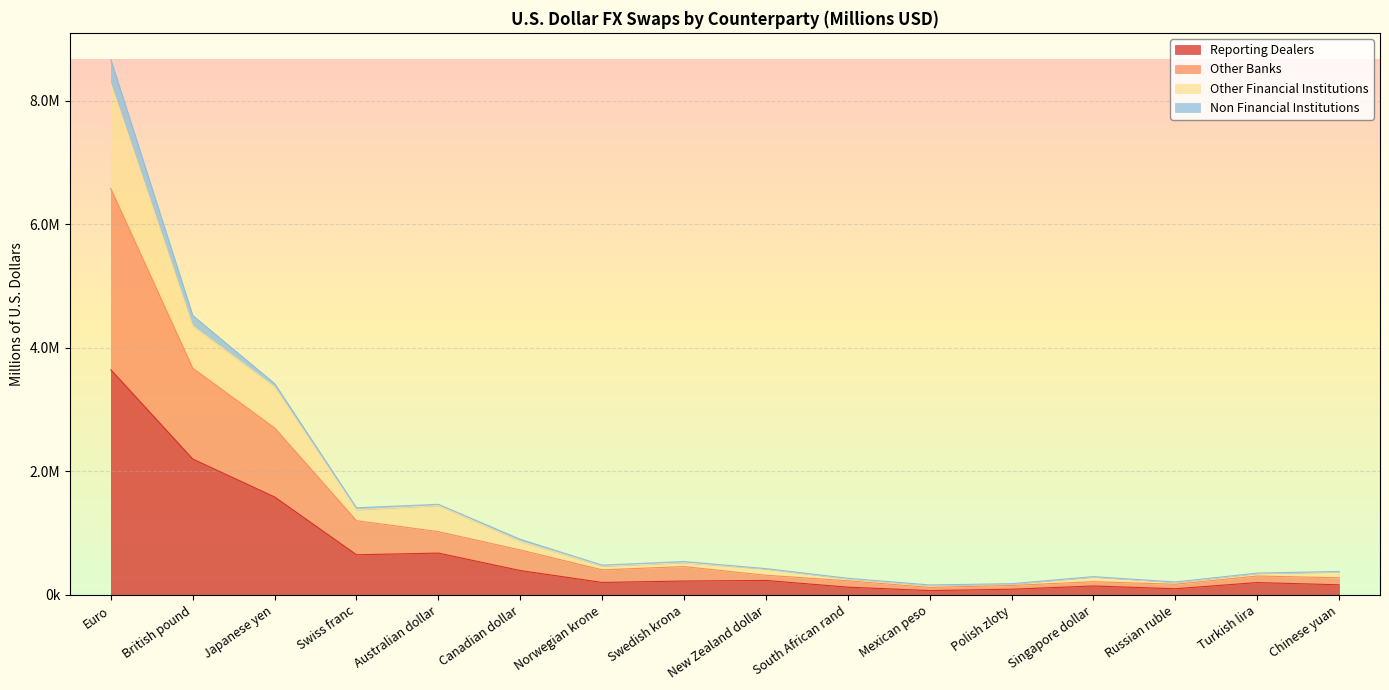

Which category has the highest value in the Other Financial Institutions series?

Euro